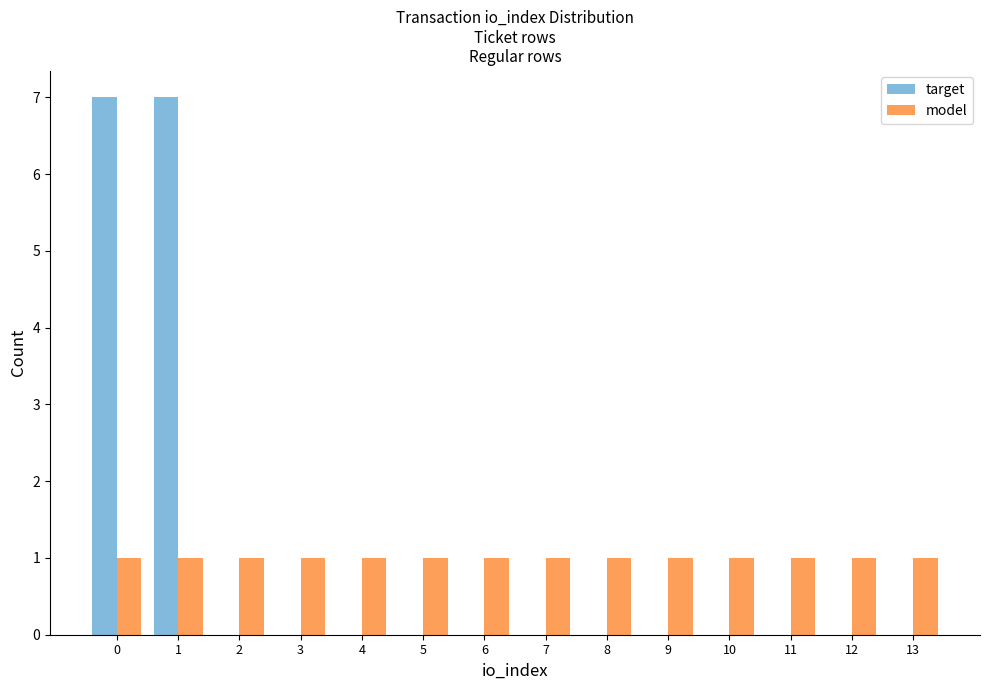

What is the greatest value displayed?

7